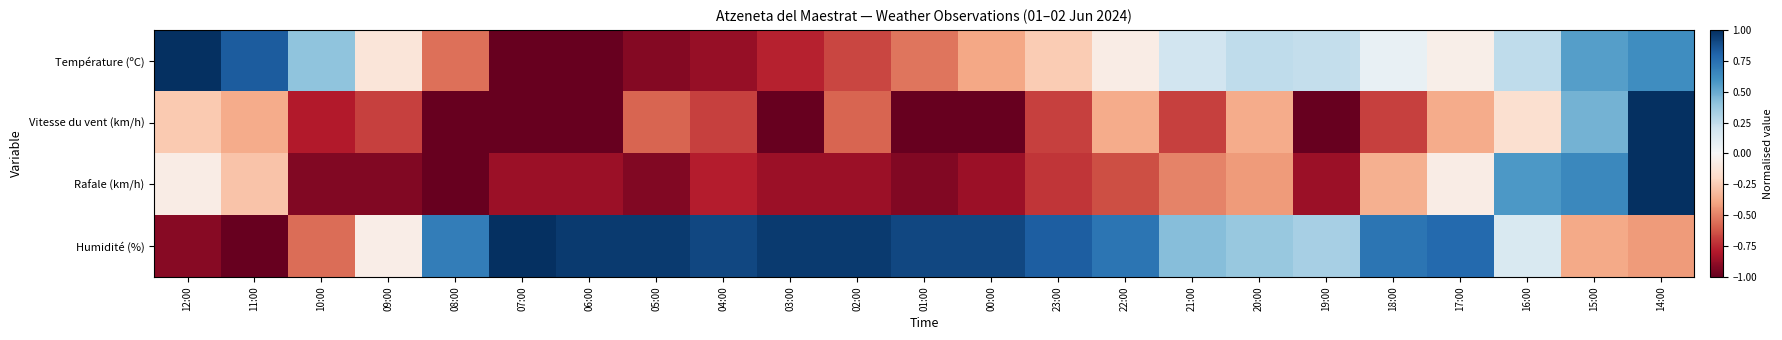

At which category is the sum across all series the highest?

14:00